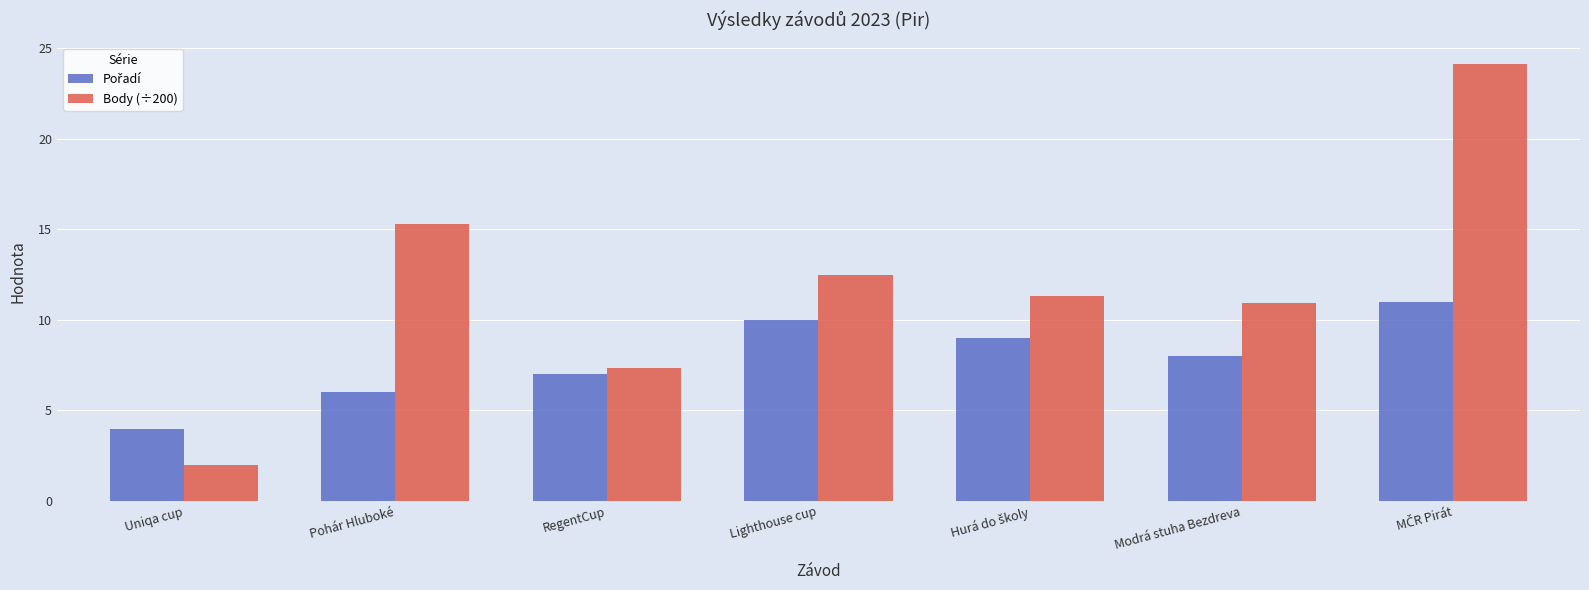

What is the difference between the second highest and second lowest values in the Body (÷200) series?

7.9